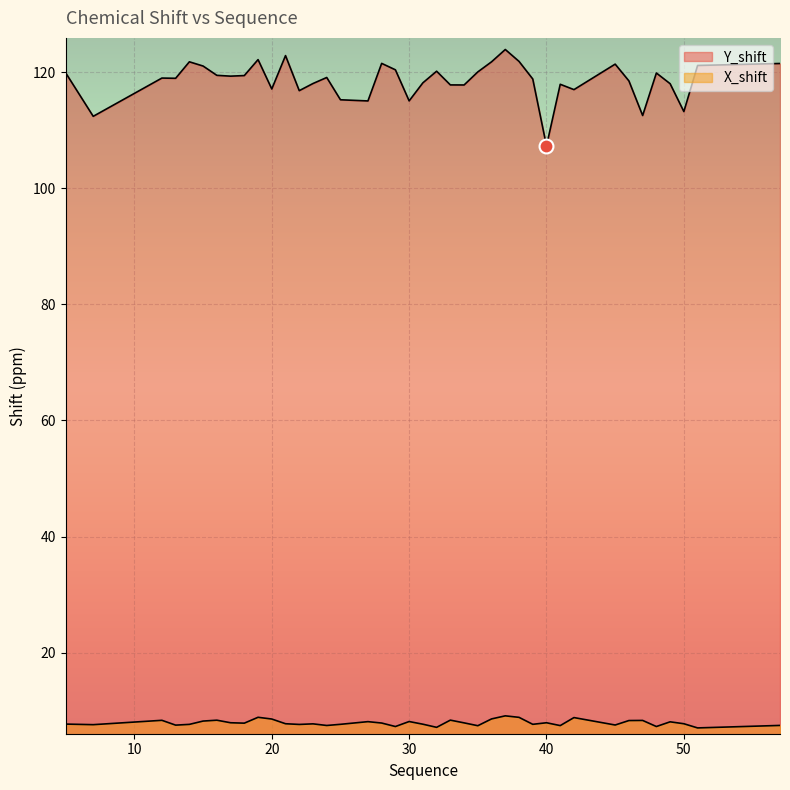

List the labels in order of Y_shift value, smallest first.

40, 7, 47, 50, 27, 30, 25, 22, 42, 20, 34, 33, 41, 49, 23, 31, 46, 39, 13, 12, 24, 17, 18, 16, 48, 5, 35, 32, 29, 15, 51, 45, 57, 28, 14, 36, 38, 19, 21, 37